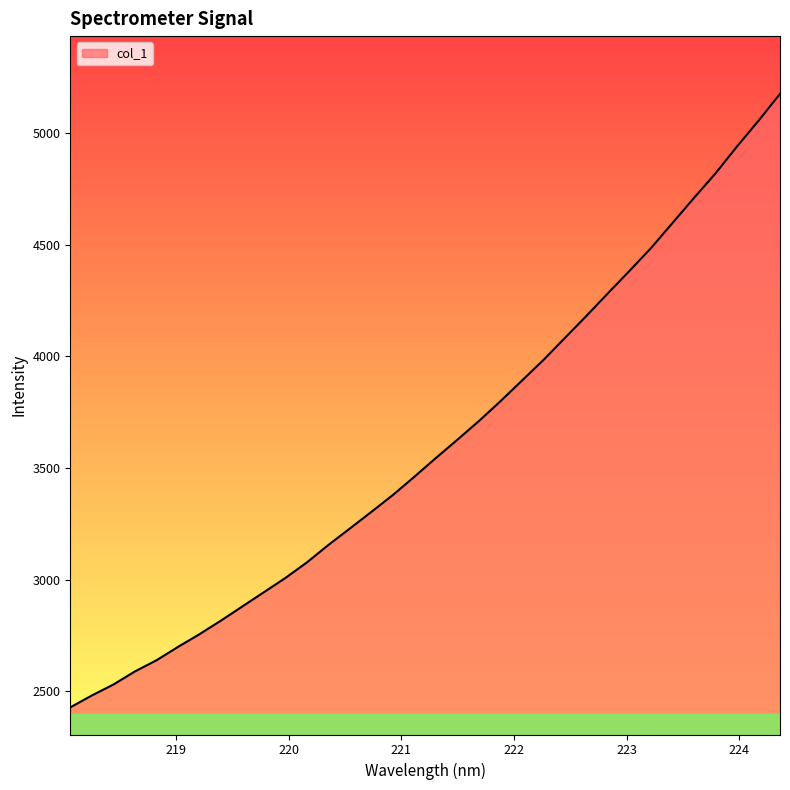

What is the minimum value shown in the chart?

2428.7